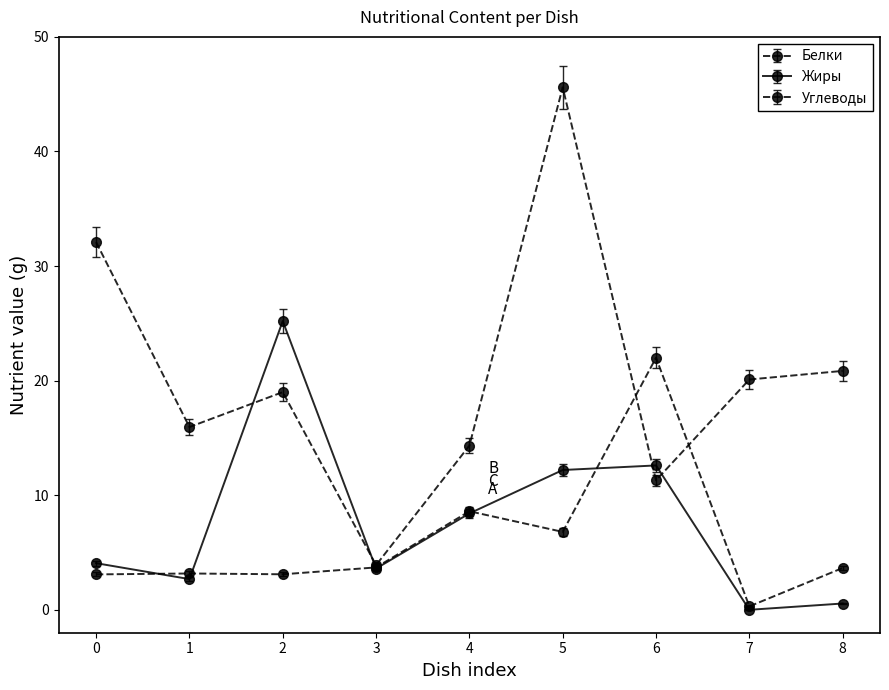

What is the value of the Белки point at the 1st from the left?

2.9